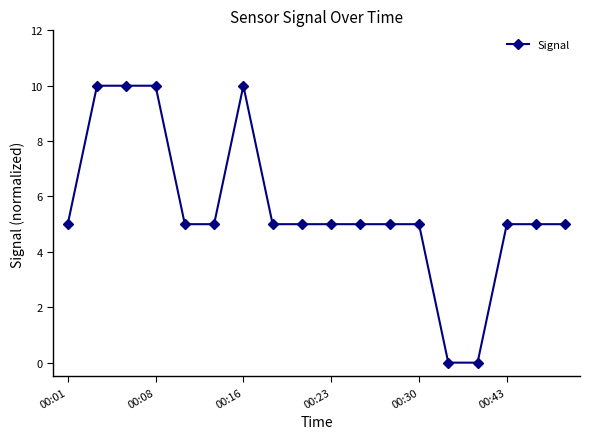

Count the values in the range 5 to 6.

12